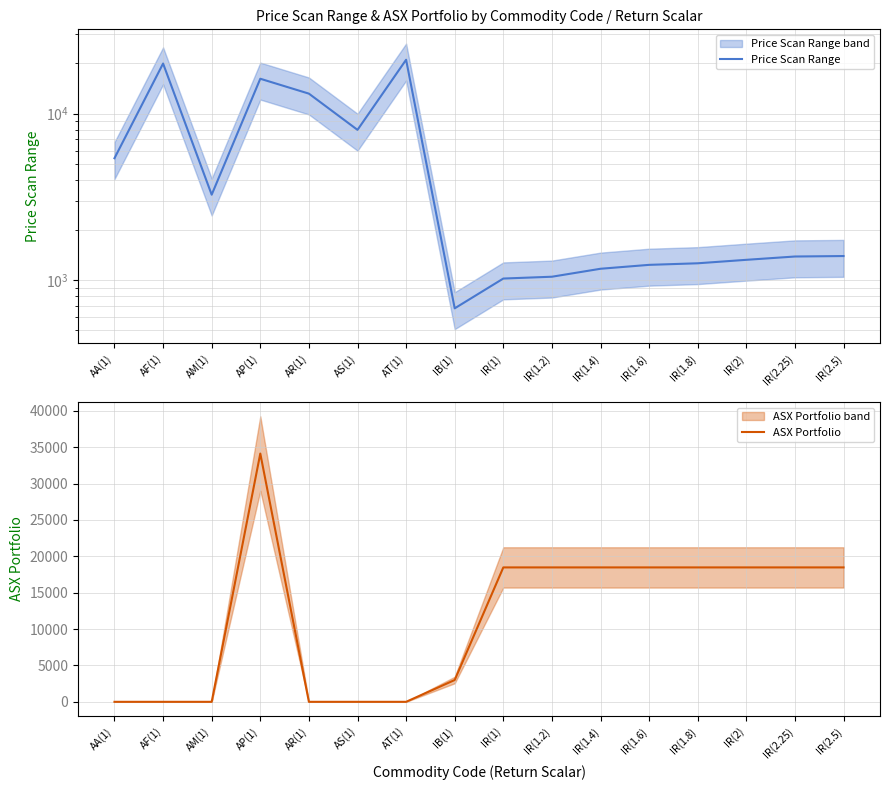

Rank the series at AT(1) from highest to lowest value.

Price Scan Range, ASX Portfolio